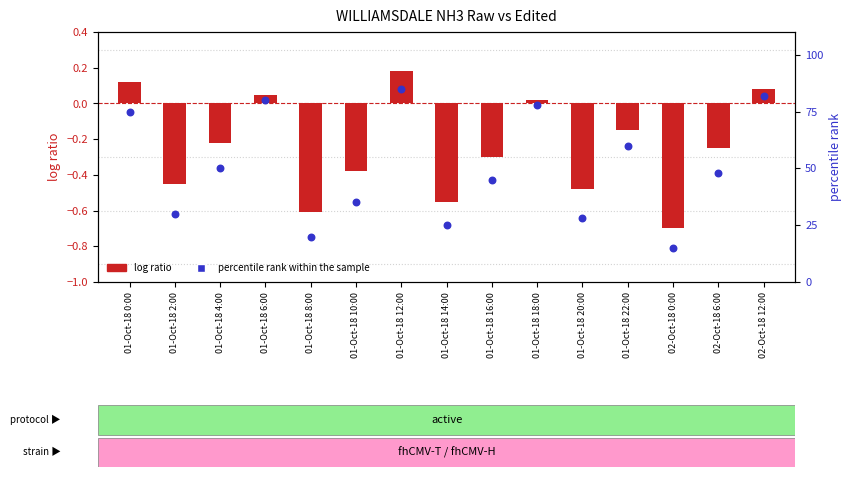

Which series has the largest total across all categories?

percentile rank within the sample